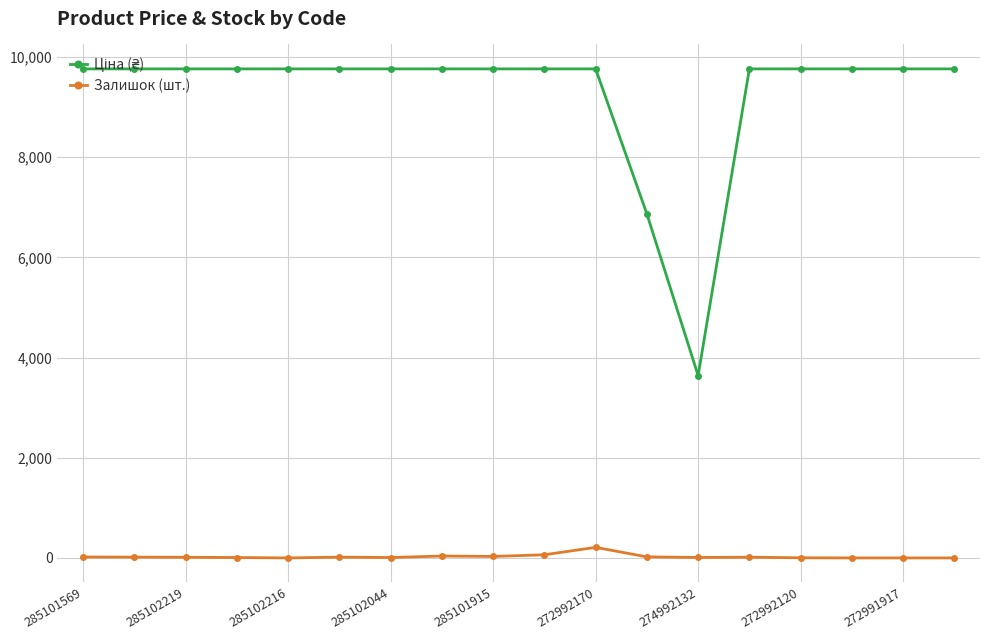

What is the greatest value displayed?

9764.4